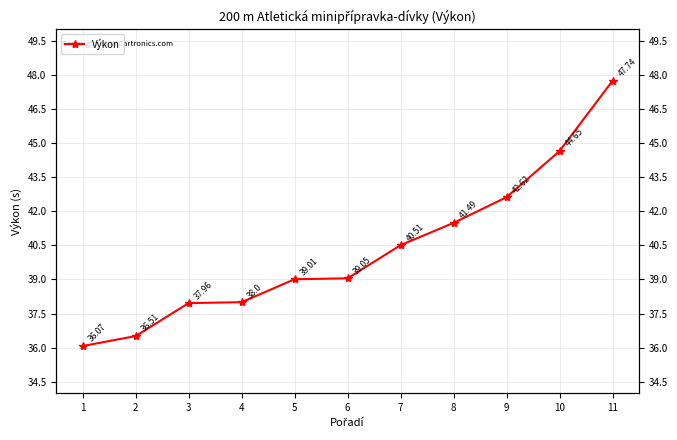

Which has a higher value, 2 or 5?

5